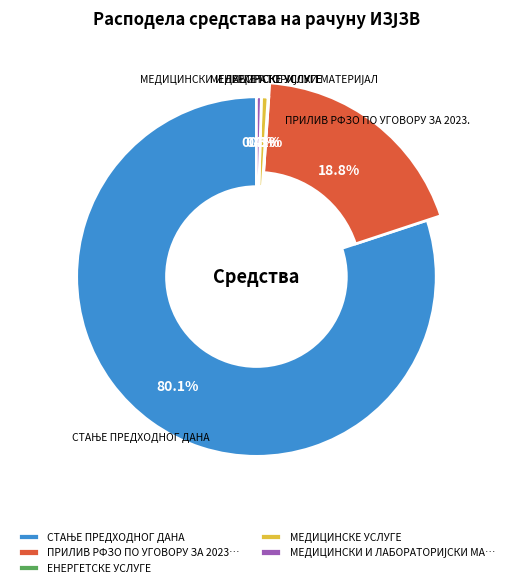

What is the total percentage of МЕДИЦИНСКЕ УСЛУГЕ and СТАЊЕ ПРЕДХОДНОГ ДАНА?

80.7%